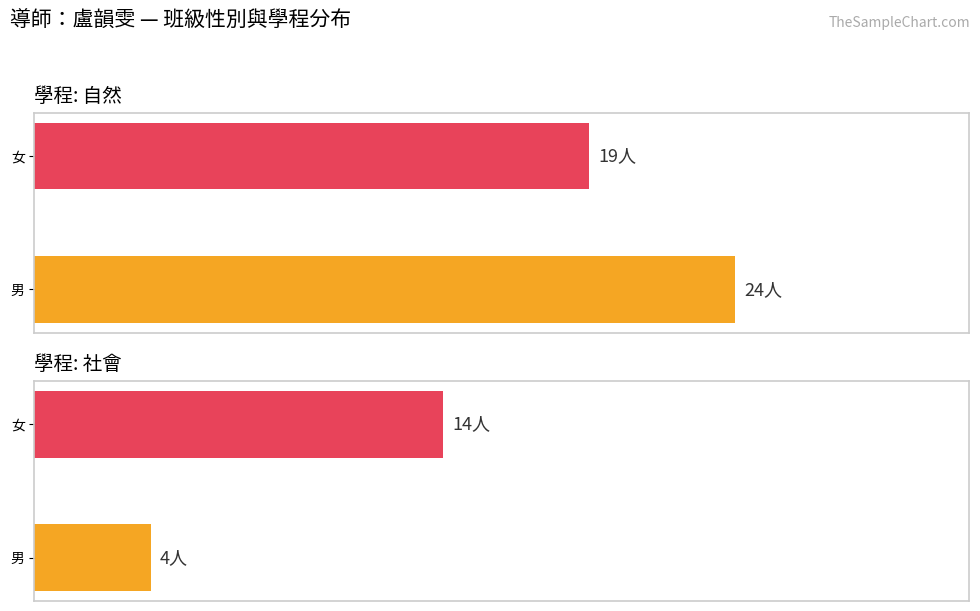

What is the sum of the 自然 values at 男 and 女?

43